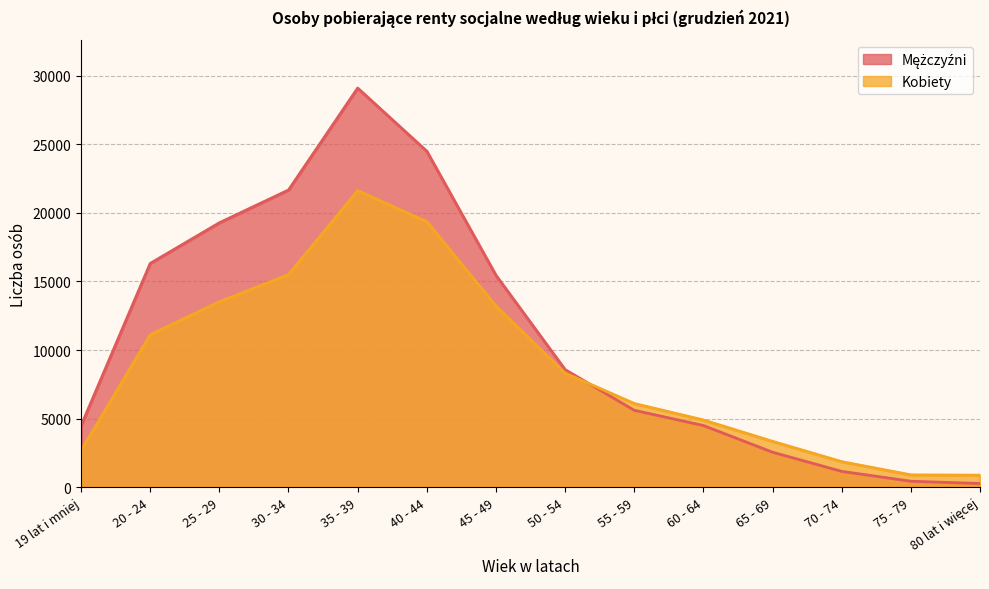

True or false: Mężczyźni and Kobiety cross at least once.

True